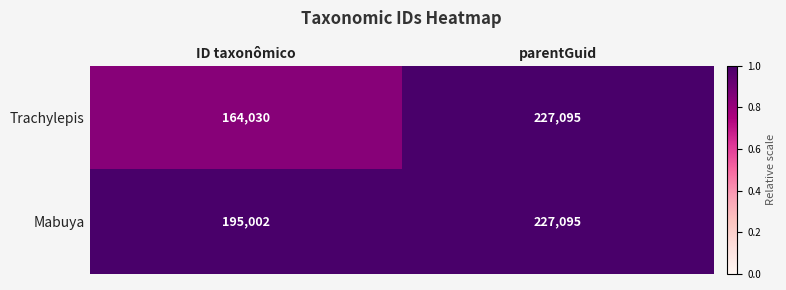

True or false: Trachylepis has a value of 227095 at parentGuid.

True